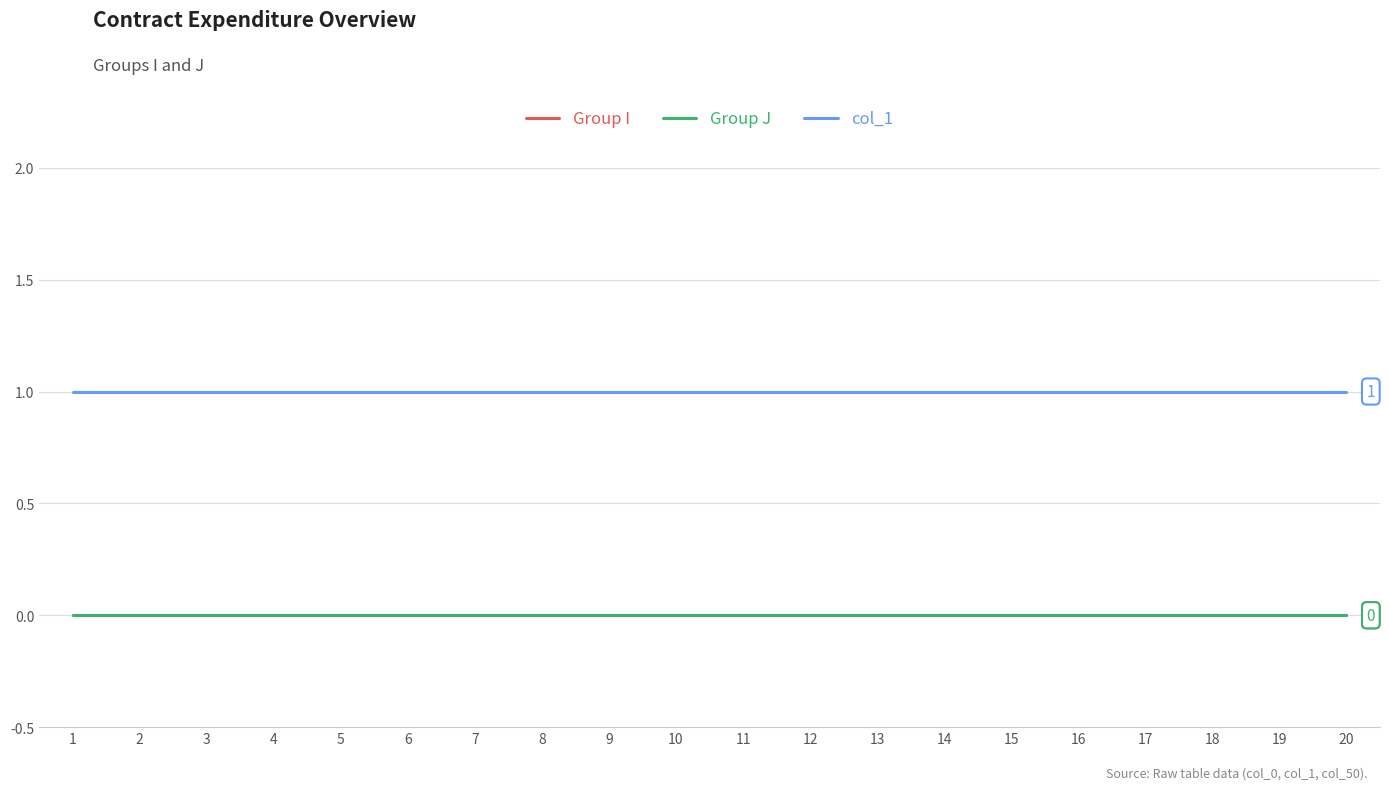

What is the difference between the highest and lowest values at 13?

1